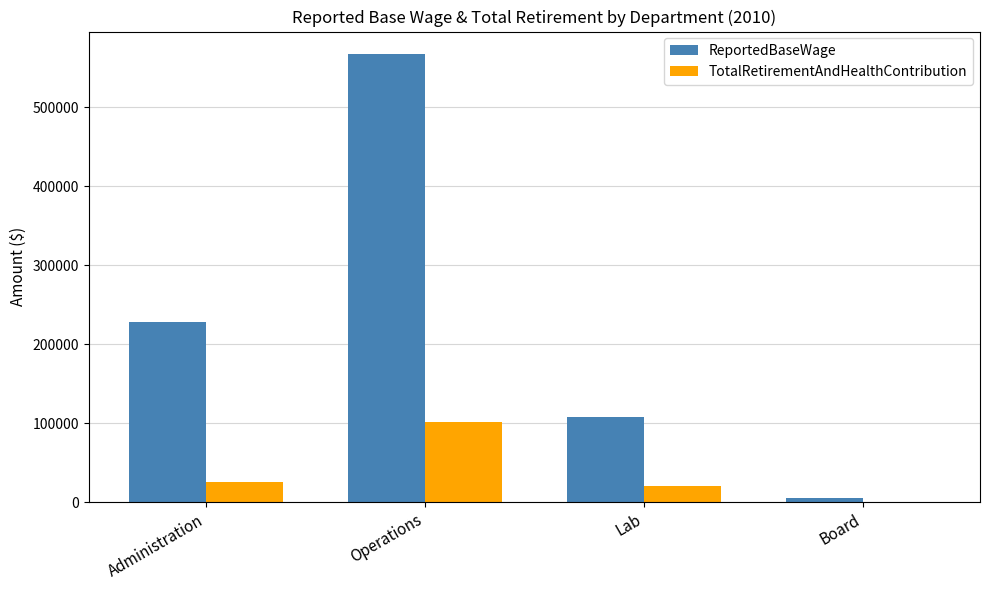

What is the total value across all series at Administration?

254179